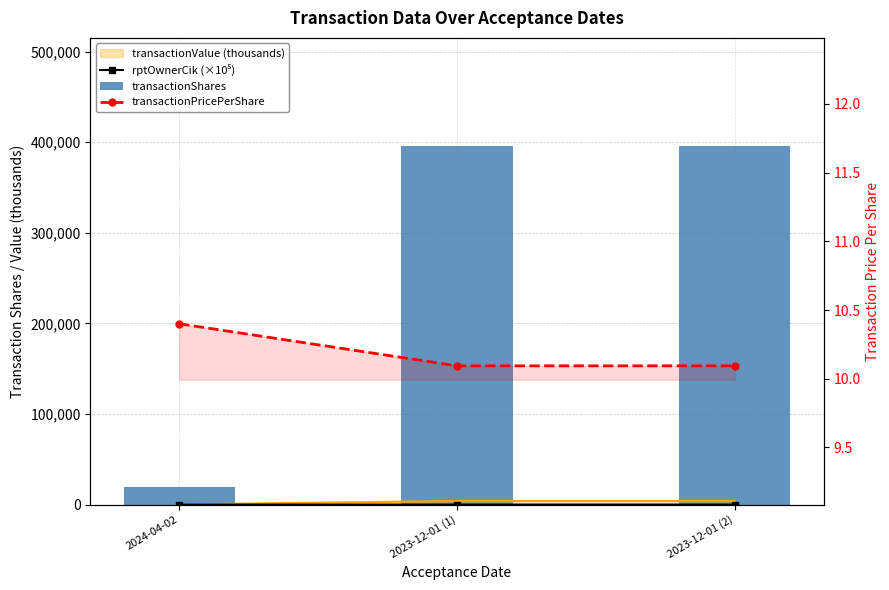

What is the label of the 3rd bar from the left?

2023-12-01 (2)